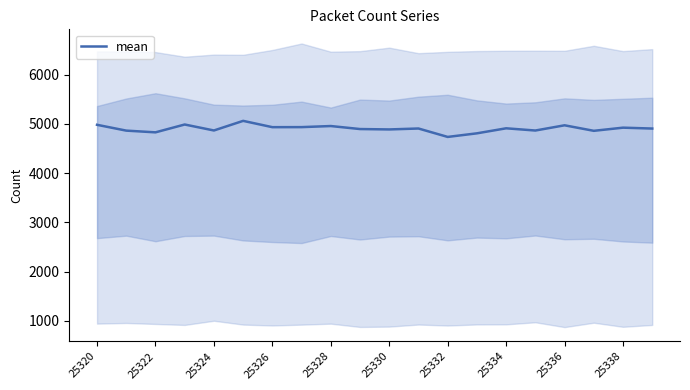

The mean series shows 1067 at 25320. True or false?

False